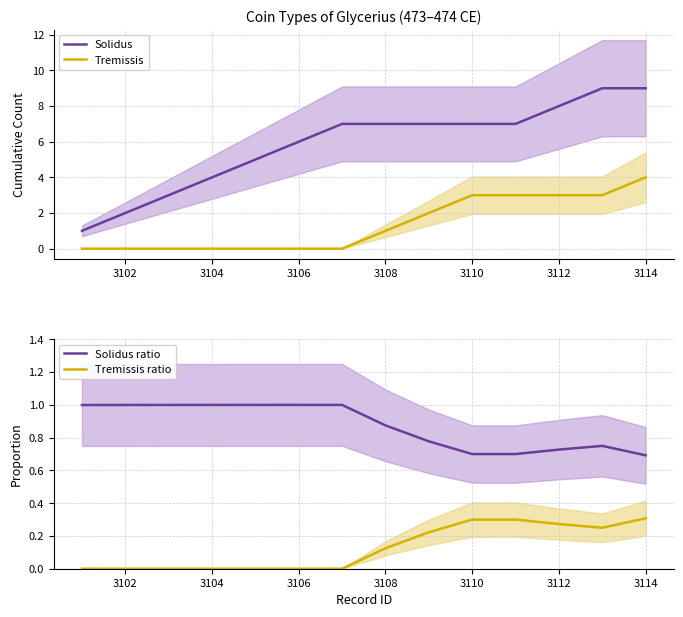

True or false: Solidus ratio and Tremissis ratio intersect in this chart.

False